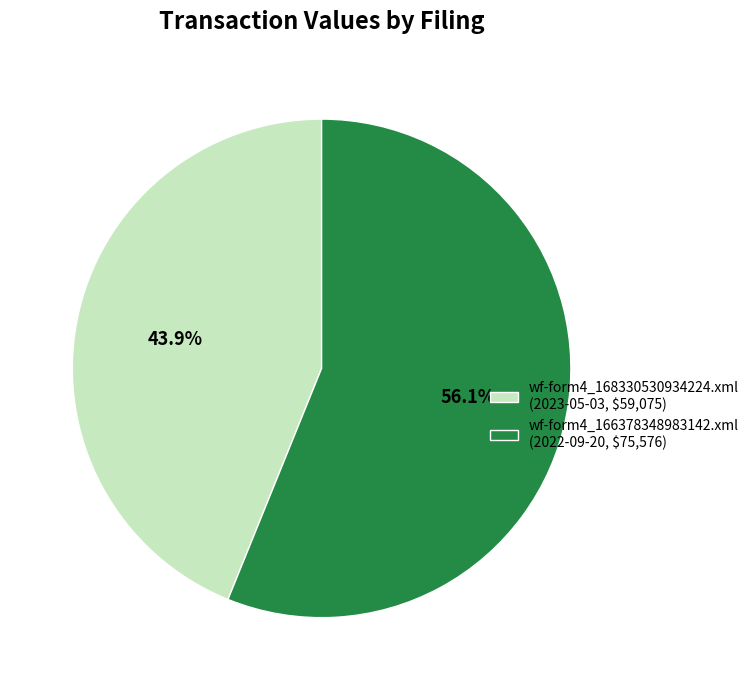

To the nearest percent, what percentage of the pie is wf-form4_166378348983142.xml?

56%